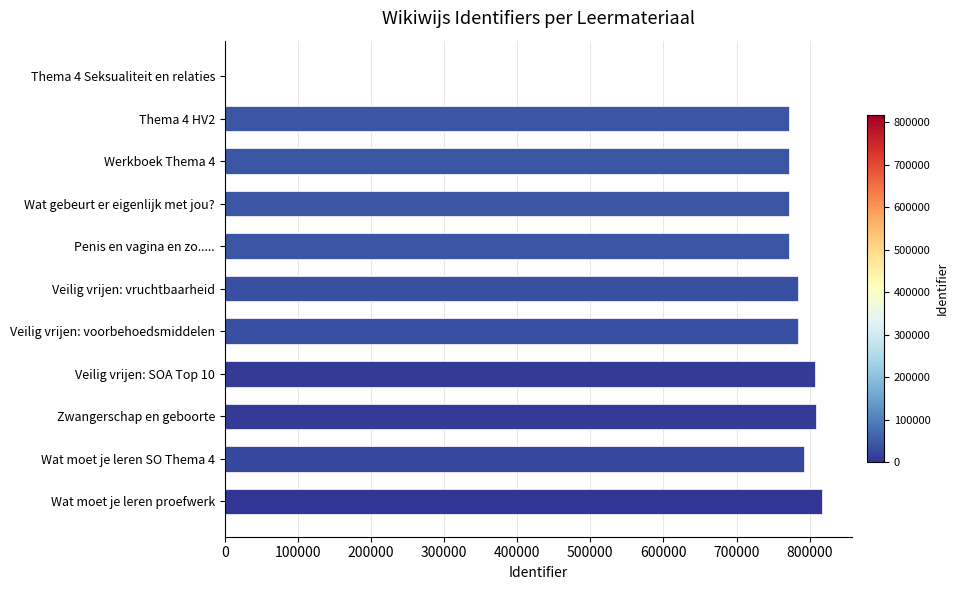

Are the bars horizontal?

Yes